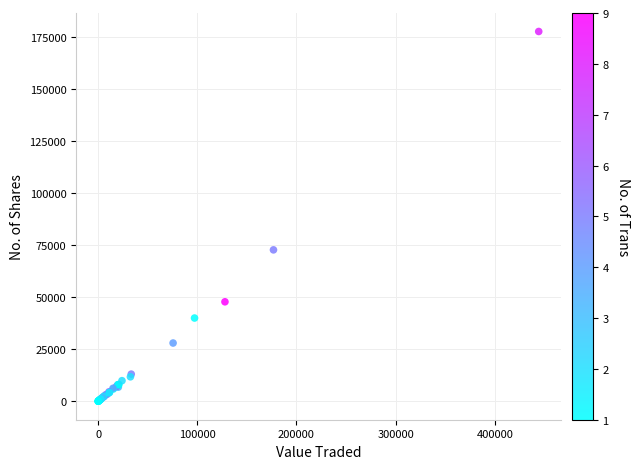

What Y value in the scatter plot is closest to 88859?

72759